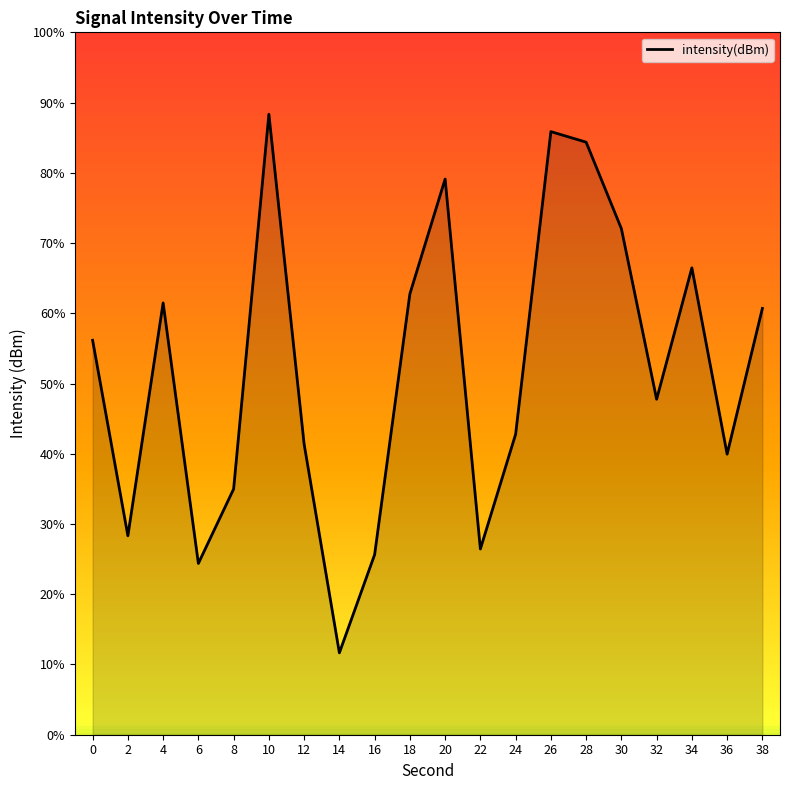

At which category does the data reach its first local valley?

2